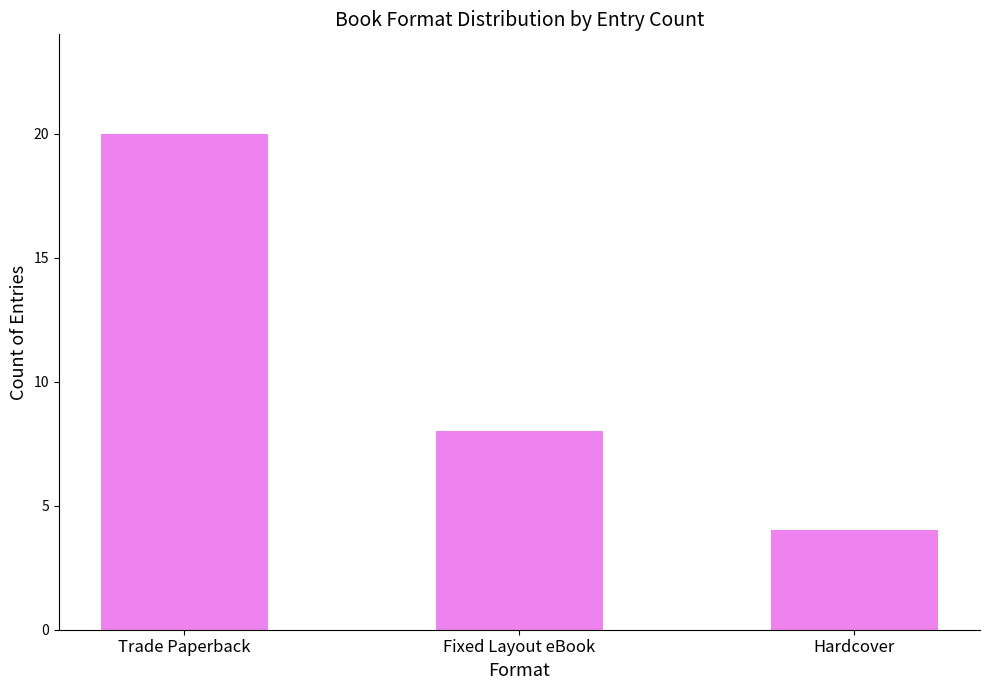

What is the label of the 2nd bar from the right?

Fixed Layout eBook